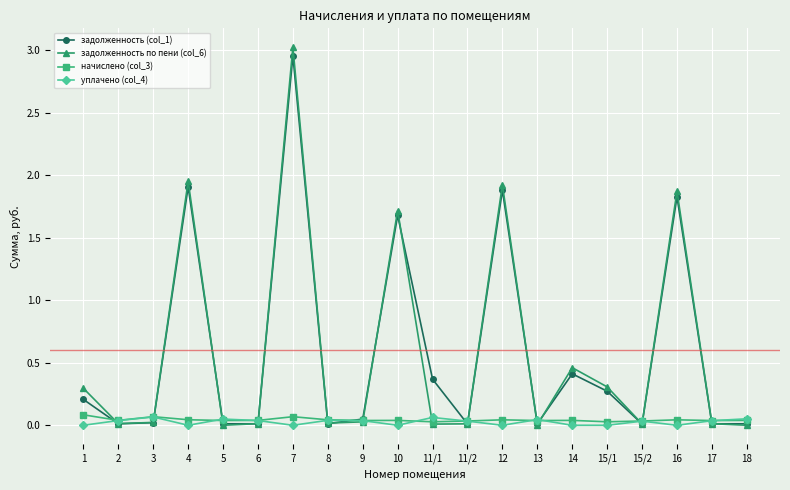

Is the value of начислено (col_3) at 7 greater than the value of уплачено (col_4) at 15/2?

Yes